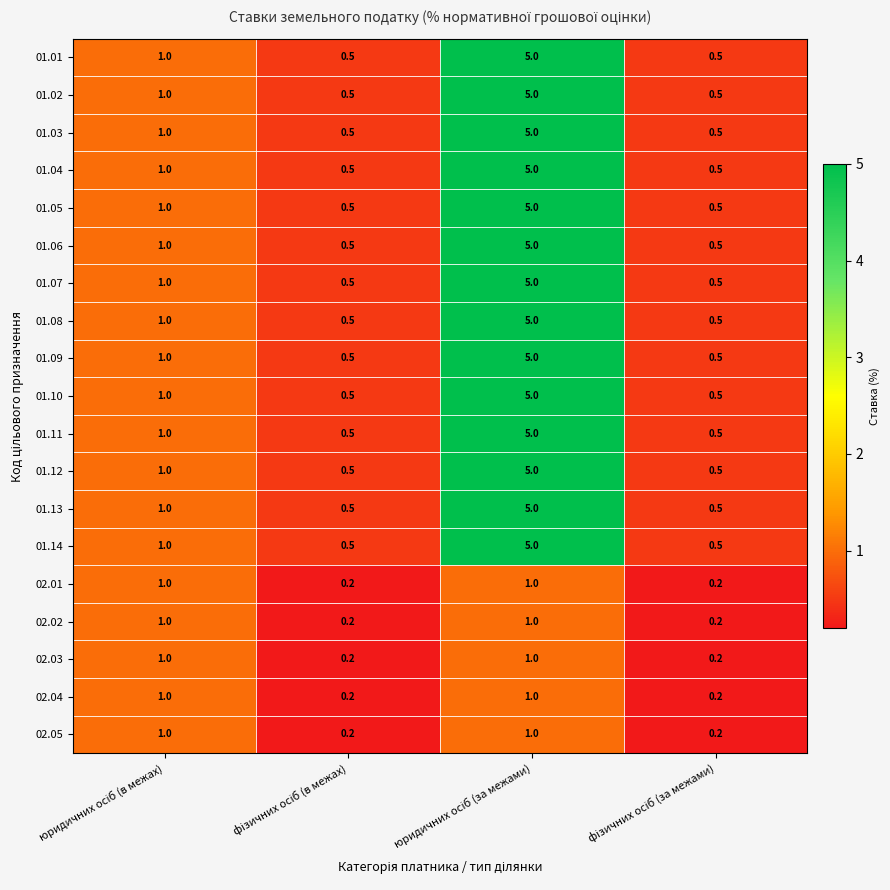

What is the smallest value displayed?

0.2